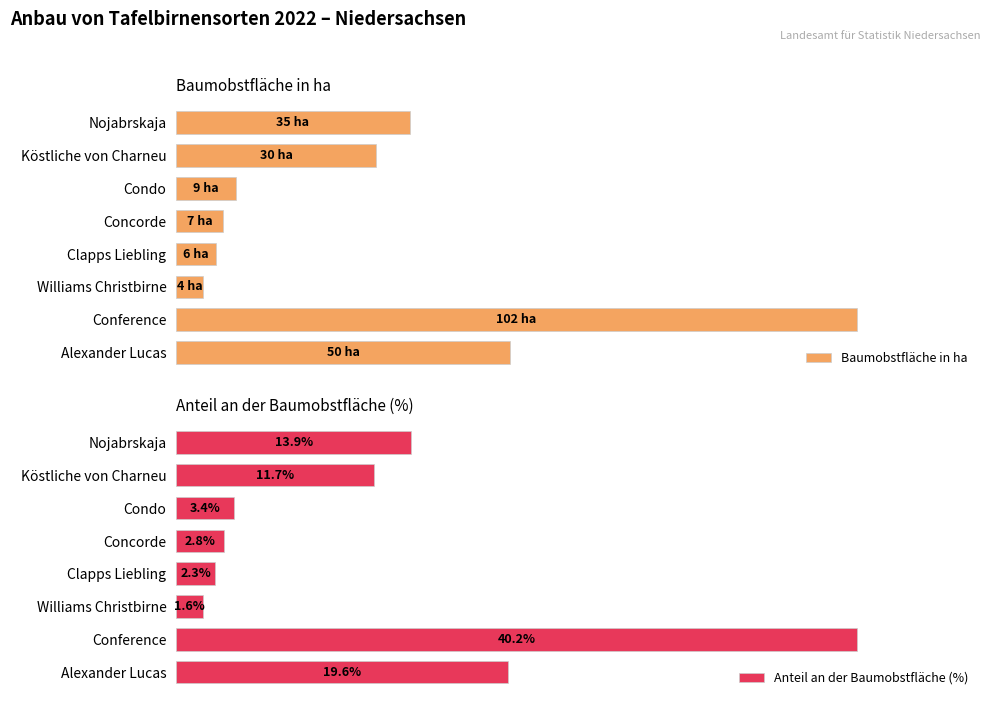

List the labels in order of Anteil an der Baumobstfläche (%) value, smallest first.

Williams Christbirne, Clapps Liebling, Concorde, Condo, Köstliche von Charneu, Nojabrskaja, Alexander Lucas, Conference